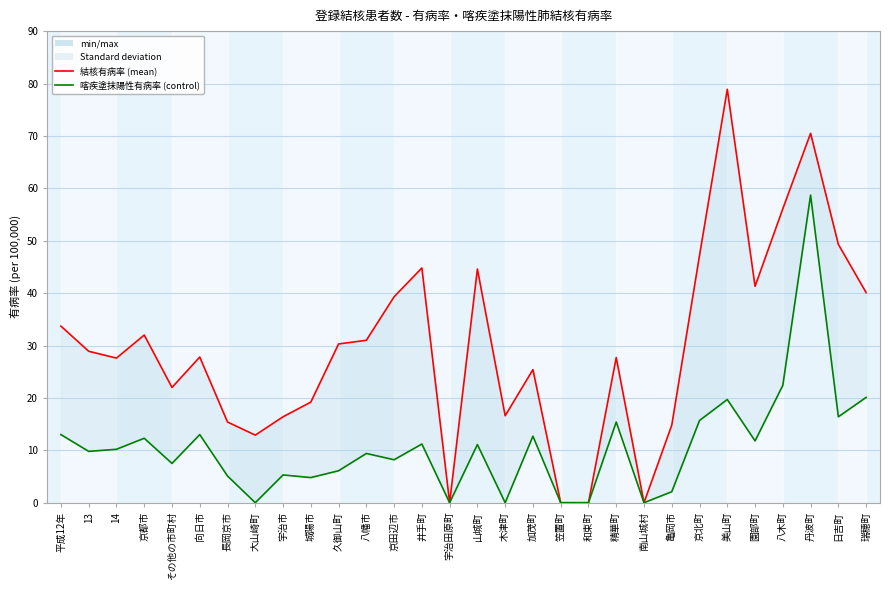

How many values in the 喀疾塗抹陽性肺結核有病率 series are below 10?

15